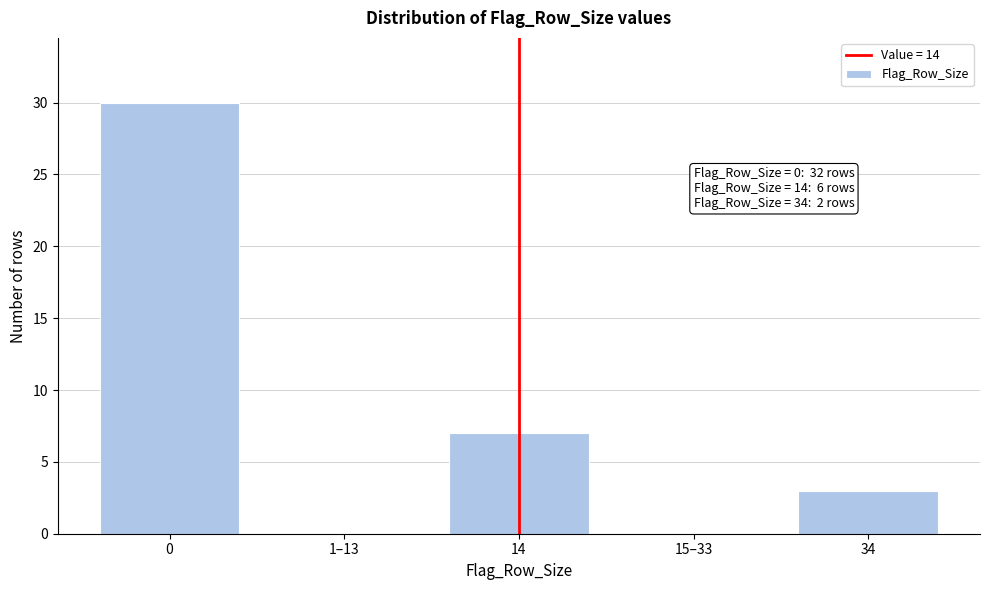

Reading left to right, list all the values displayed in this chart.

0=30	1–13=0	14=7	15–33=0	34=3